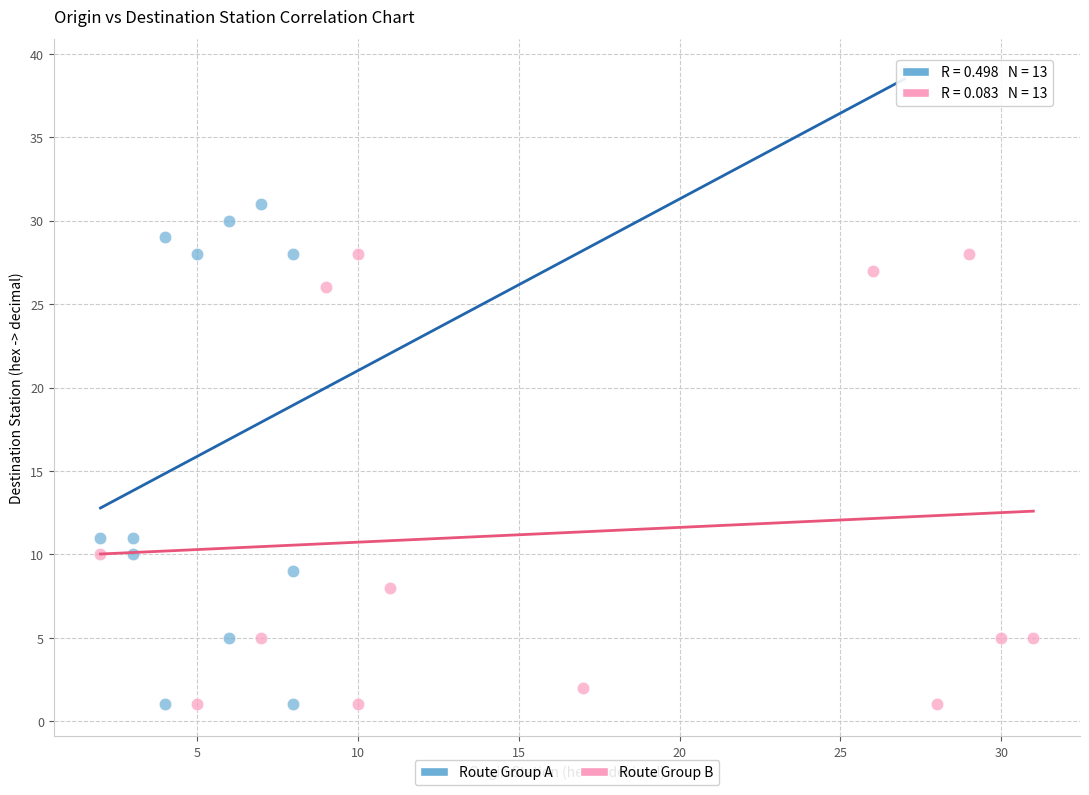

Which series has the widest spread of Y values?

Route Group A